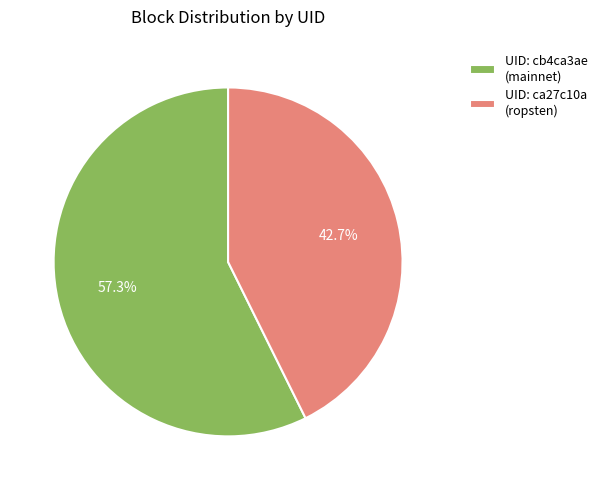

What is the largest slice in the pie chart?

UID: cb4ca3ae (mainnet)